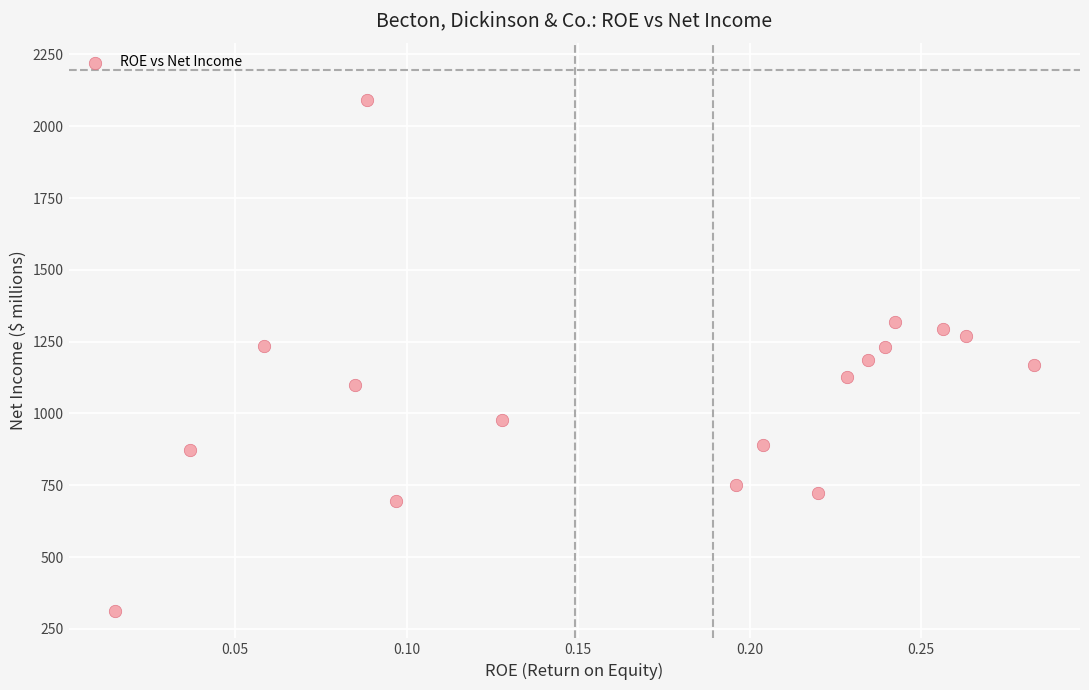

What is the range of Y values (max minus min)?

1781